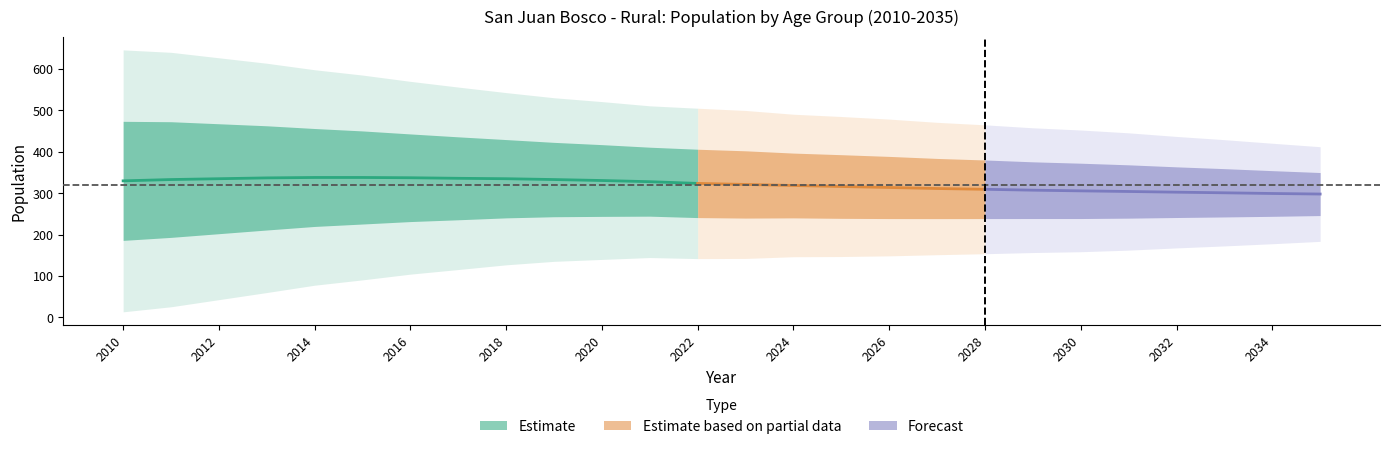

What is the difference between the highest and lowest values at 2030?

151